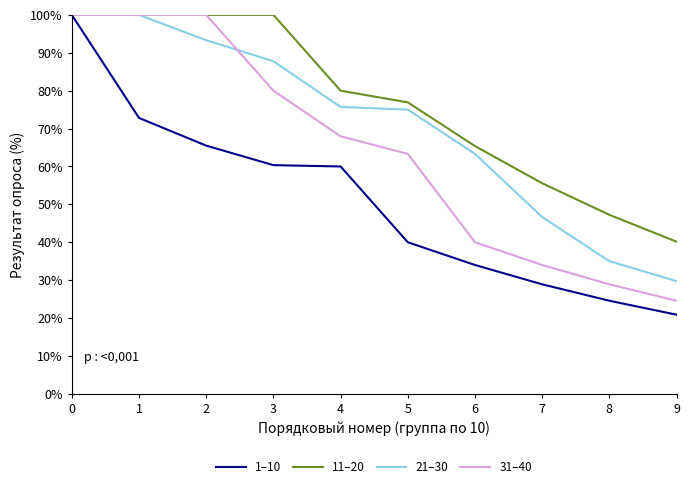

At how many categories does at least one series exceed 41?

9